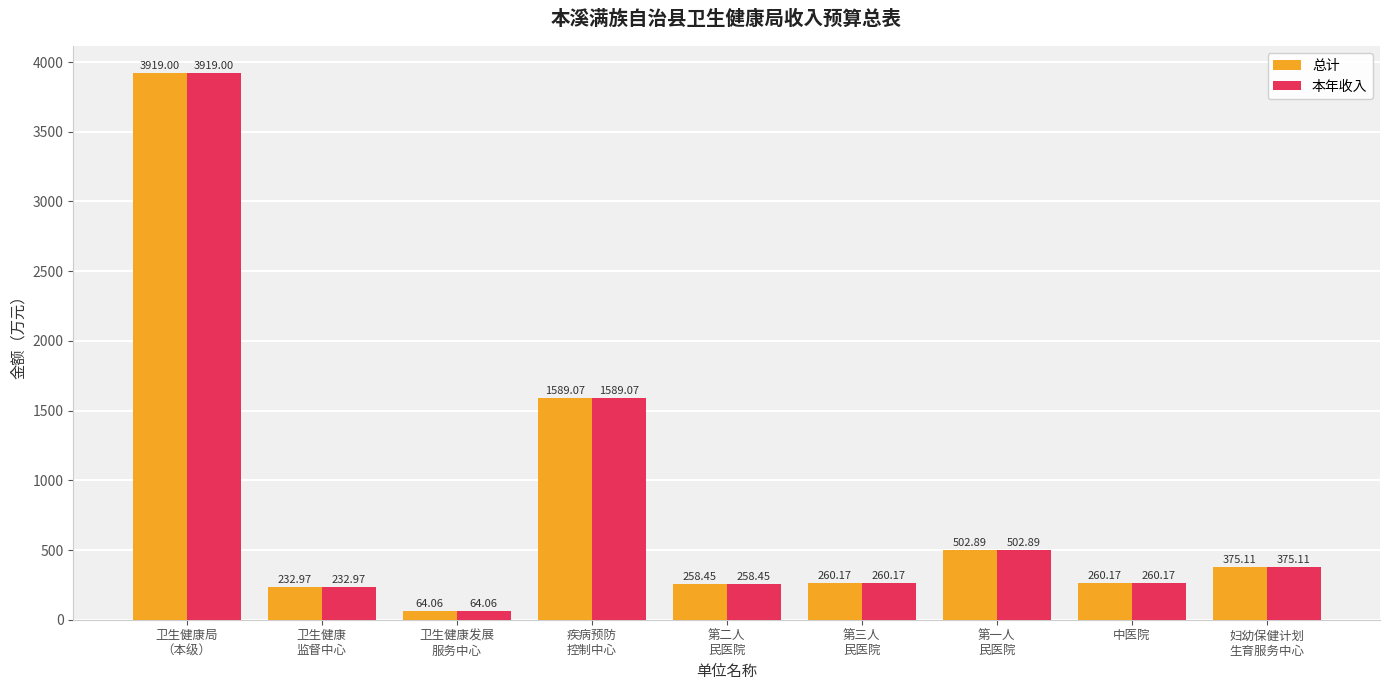

At which category does the chart reach its minimum across all series?

卫生健康发展
服务中心